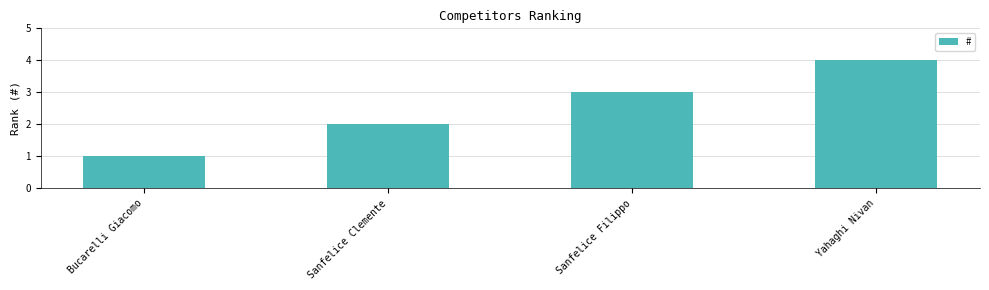

Which has a higher value, Sanfelice Filippo or Yahaghi Nivan?

Yahaghi Nivan